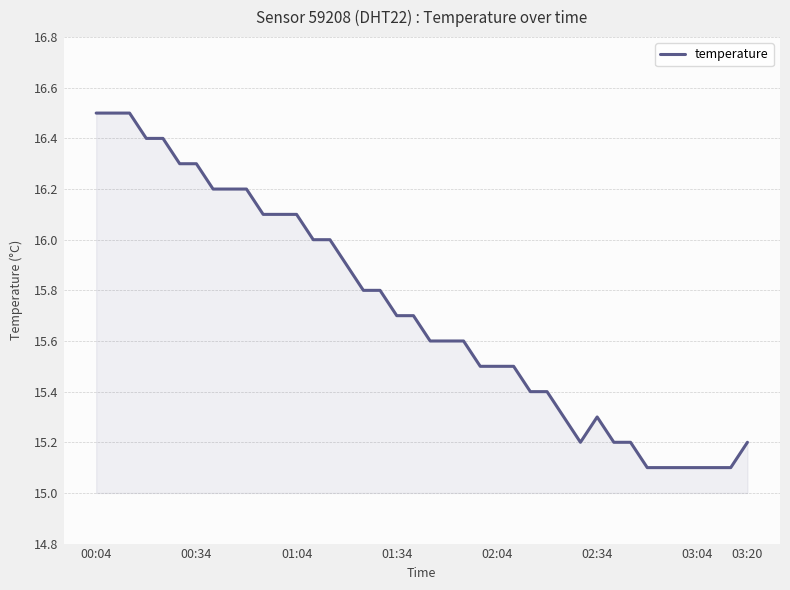

What is the difference between the maximum and minimum values?

1.4